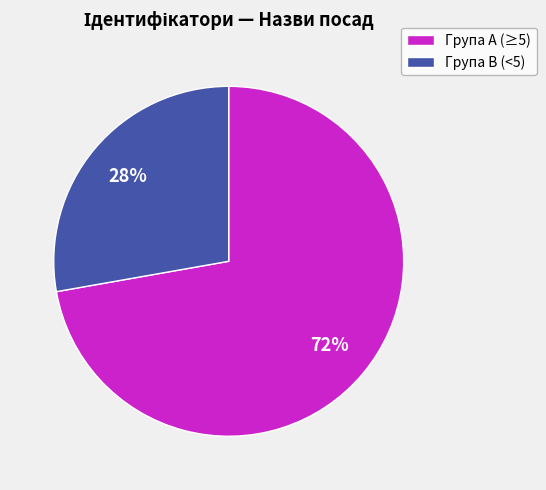

Is there any slice that represents more than half of the pie?

Yes